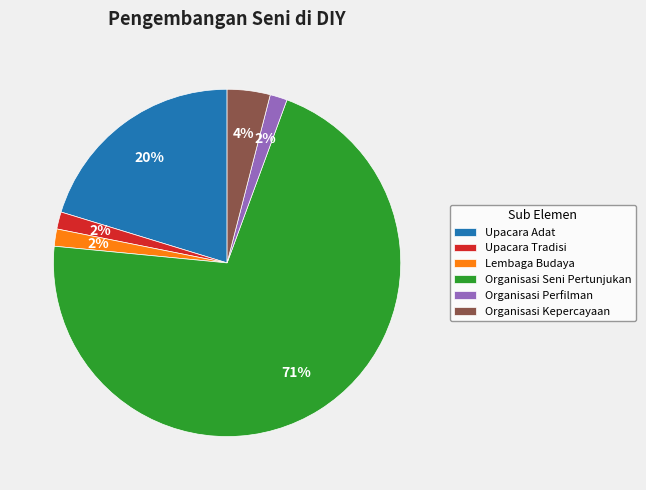

Between Organisasi Perfilman and Upacara Adat, which is larger?

Upacara Adat